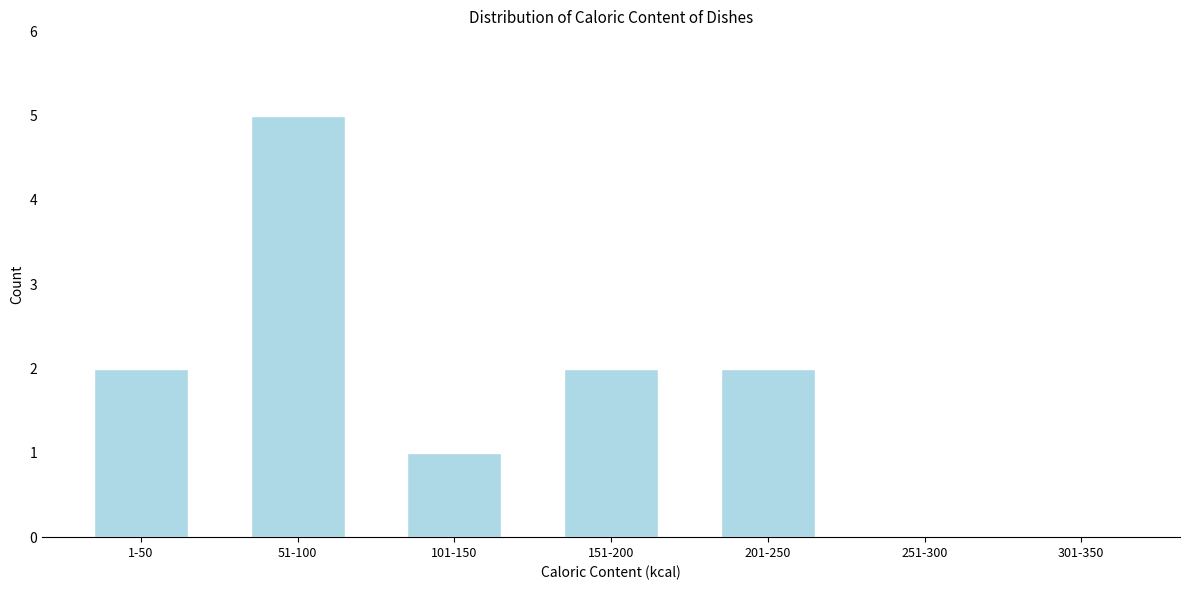

Reading left to right, list all the values displayed in this chart.

1-50=2	51-100=5	101-150=1	151-200=2	201-250=2	251-300=0	301-350=0